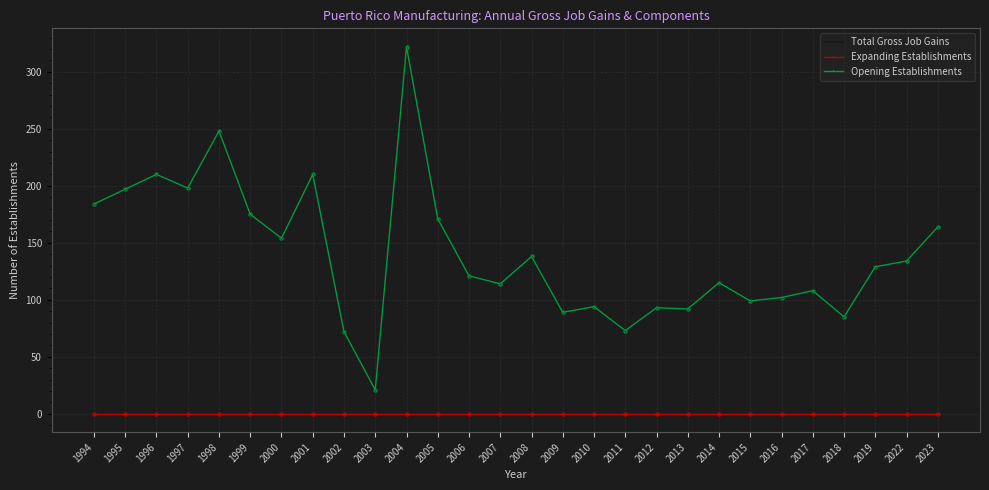

At which category is the sum across all series the highest?

2004